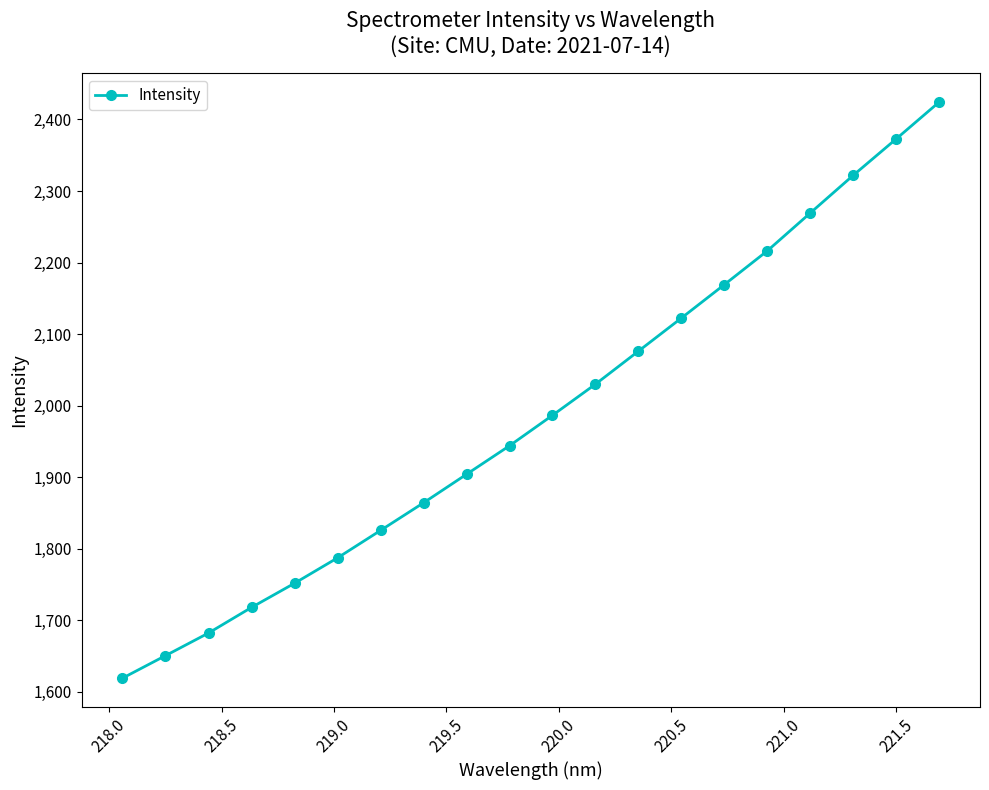

What is the value of the 12th point from the left?

2030.0